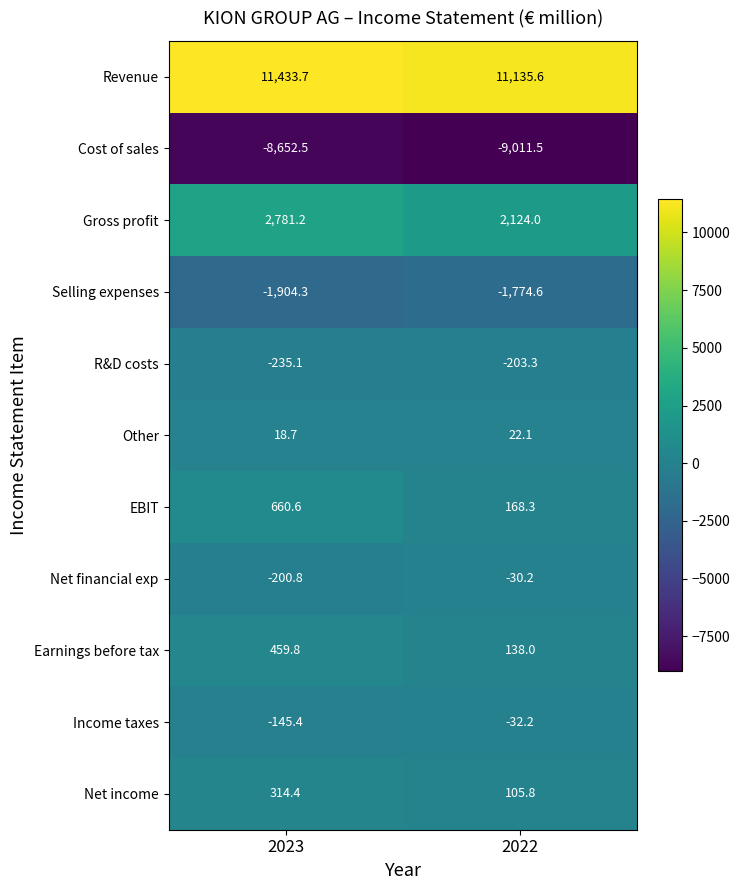

Which series has the largest range (max minus min)?

Gross profit